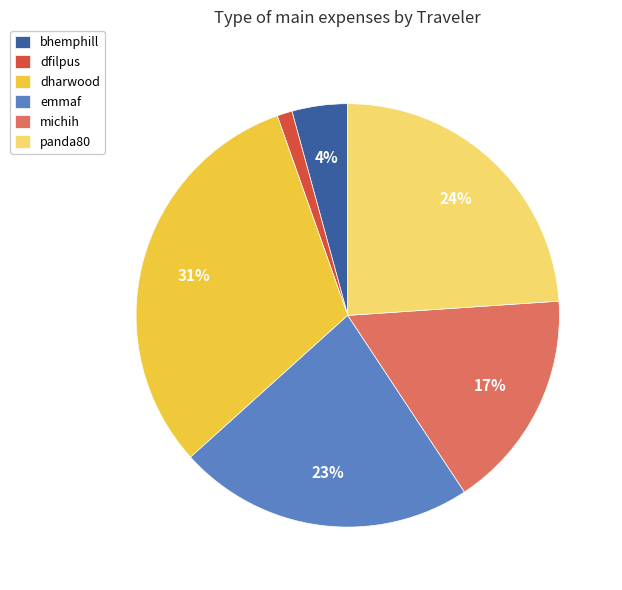

Is there any slice that represents more than half of the pie?

No